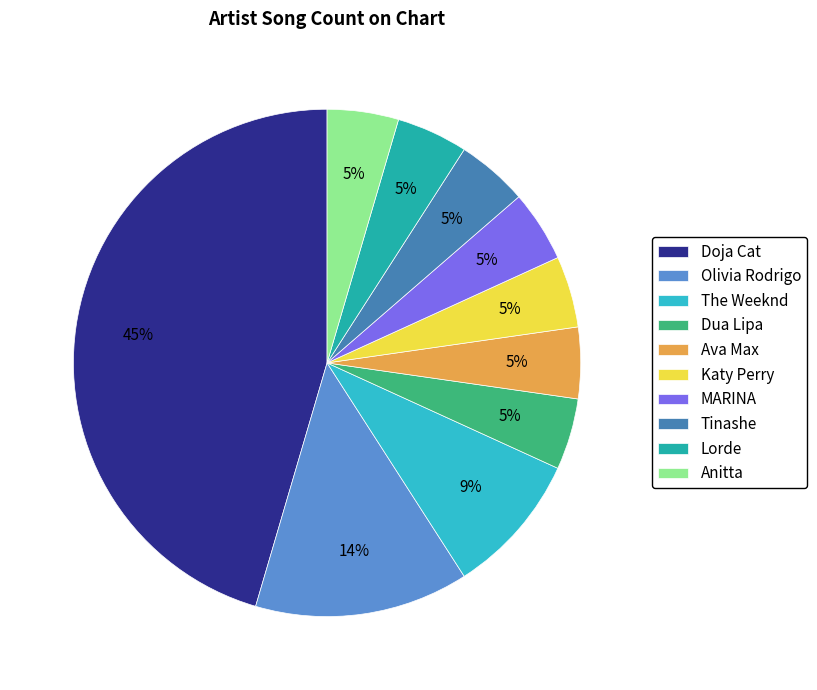

Which category has the biggest portion of the pie?

Doja Cat